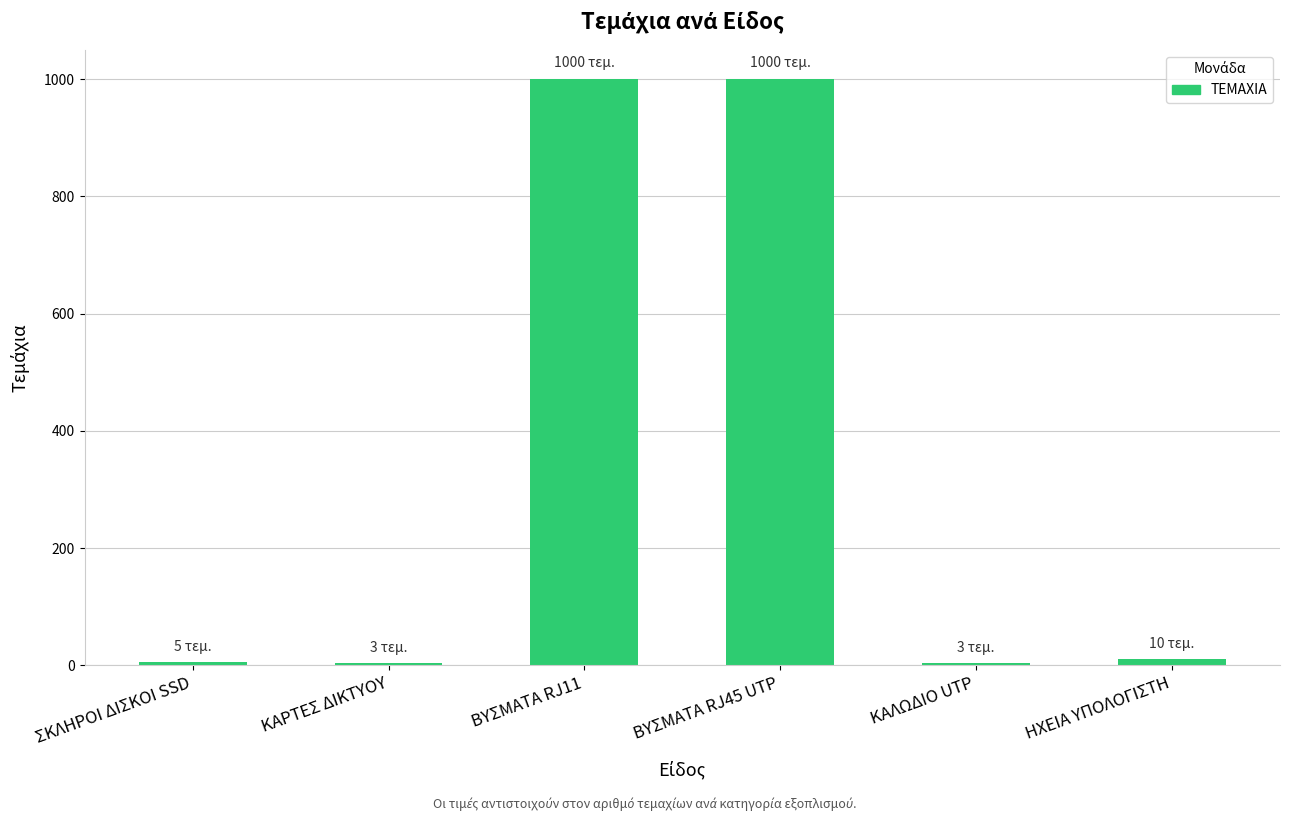

How many series are shown in this chart?

1